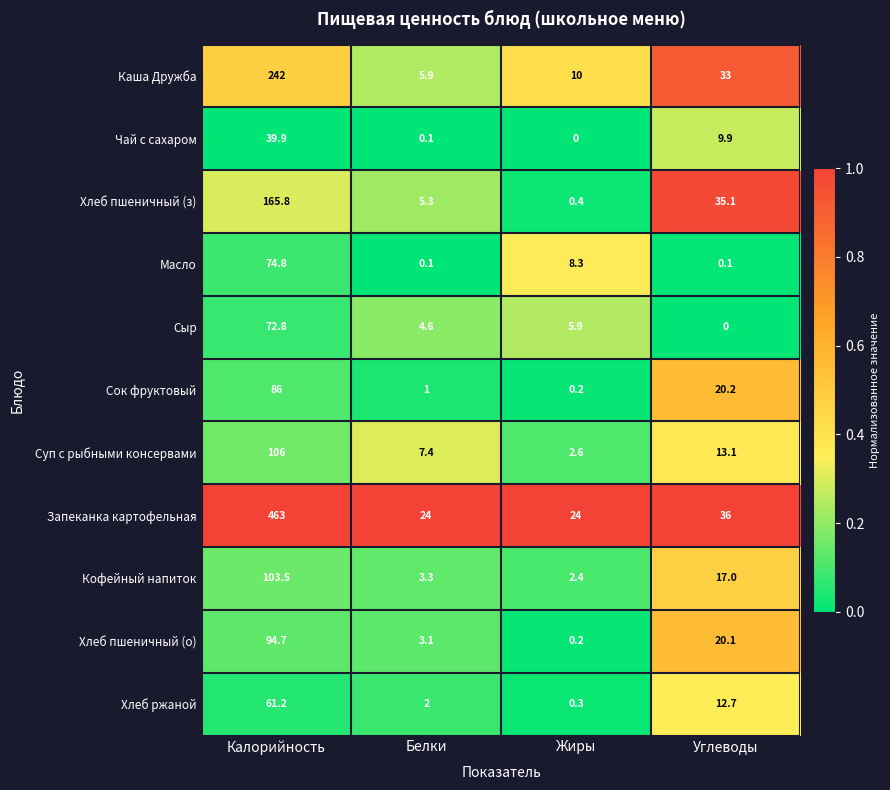

What is the sum of all Кофейный напиток values?

126.2